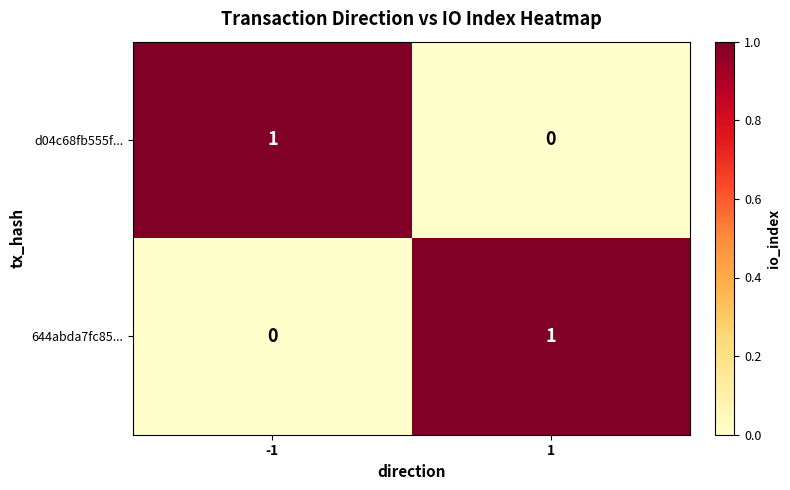

The 644abda7fc85... series shows 1 at -1. True or false?

False